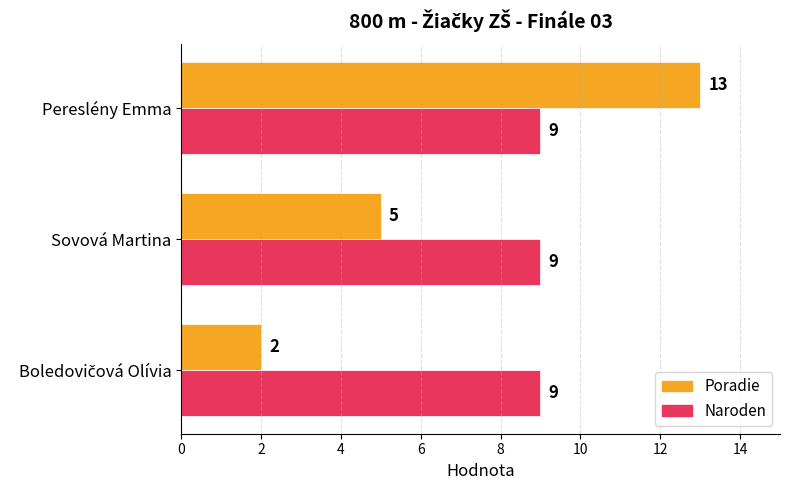

What are all the series names shown in the legend?

Poradie, Naroden